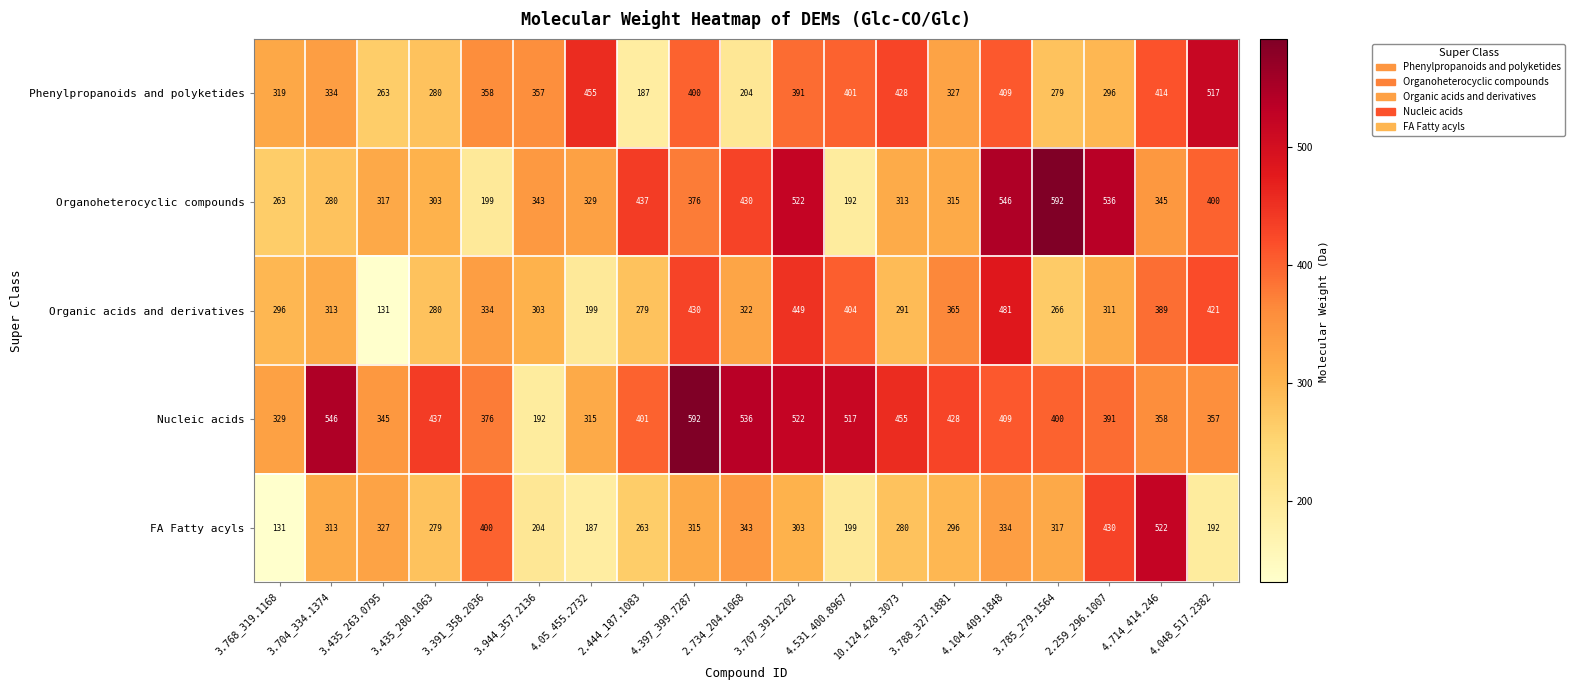

What is the difference between the highest and lowest values at 3.704_334.1374?

266